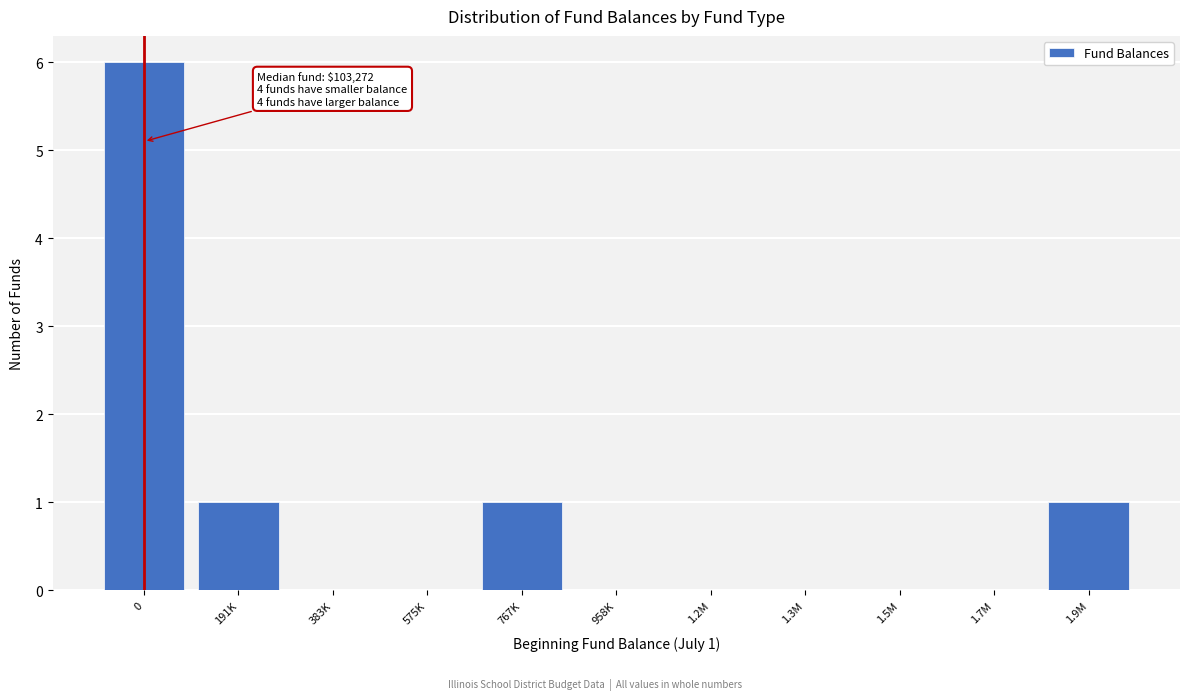

Reading right to left, extract all data points from this chart.

1.9M=1	1.7M=0	1.5M=0	1.3M=0	1.2M=0	958K=0	767K=1	575K=0	383K=0	191K=1	0=6